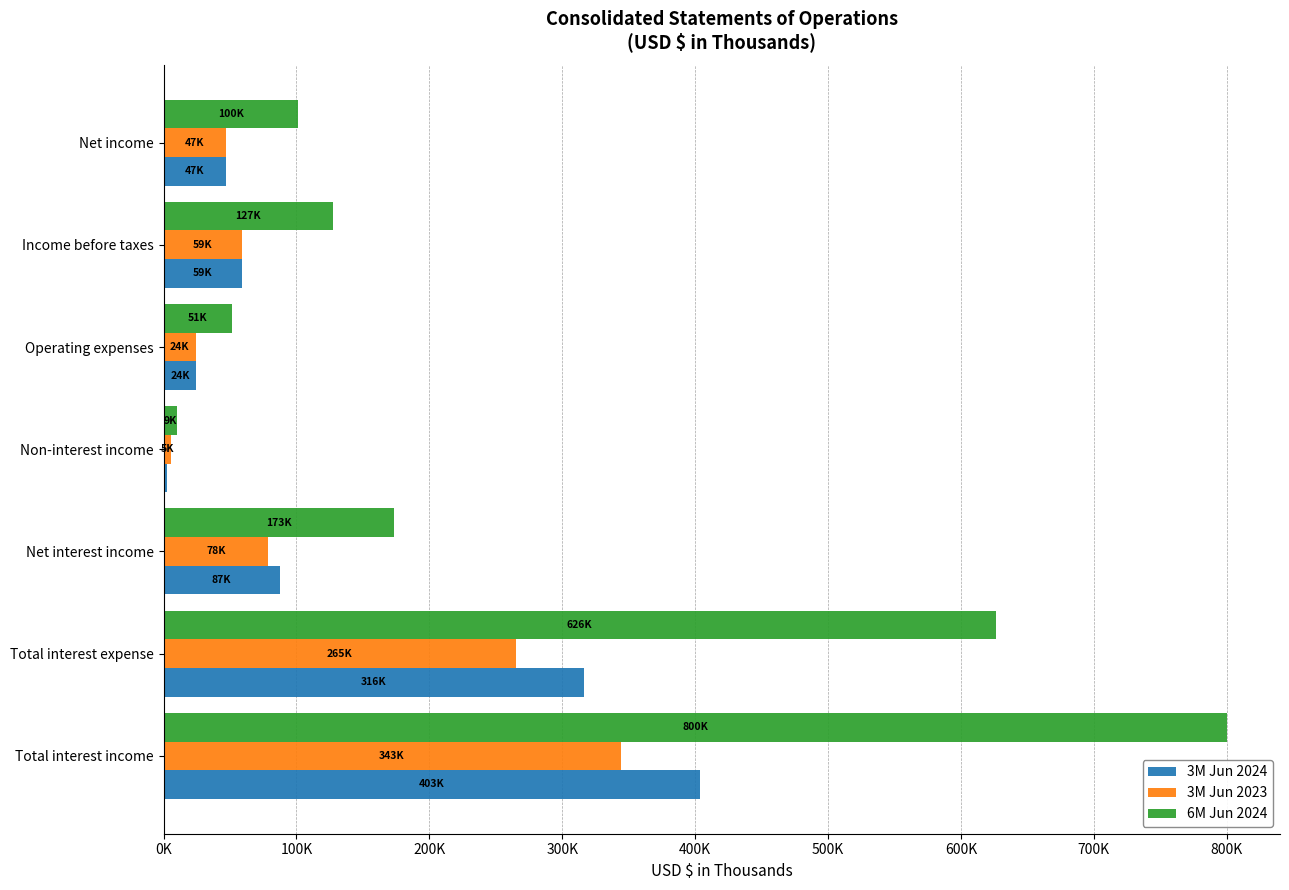

What are all the series names shown in the legend?

3M Jun 2024, 3M Jun 2023, 6M Jun 2024